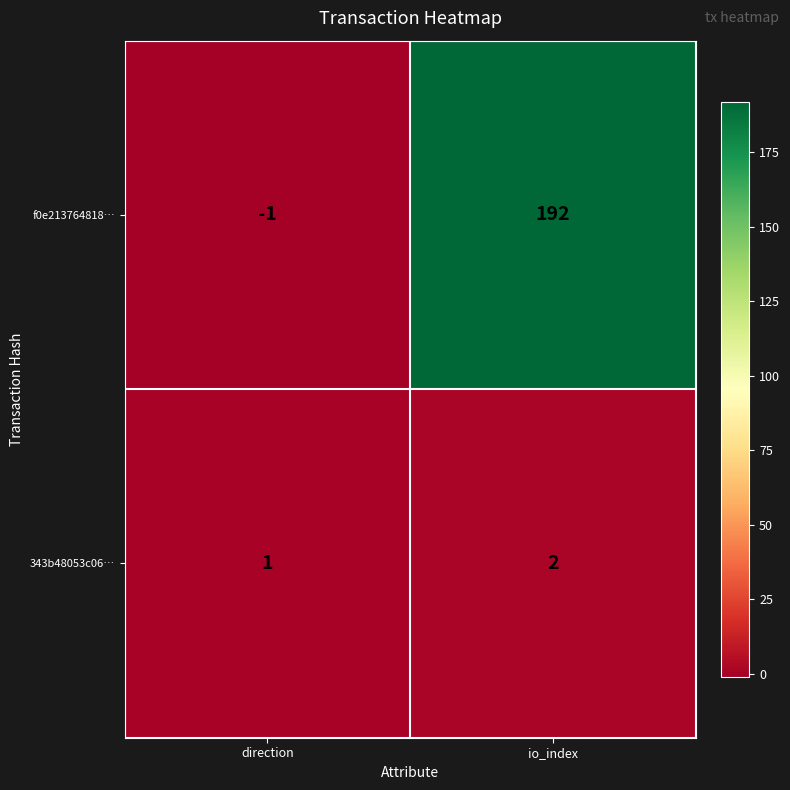

Reading left to right, what are all the values shown in this chart?

f0e213764818…: direction=-1	io_index=192
343b48053c06…: direction=1	io_index=2